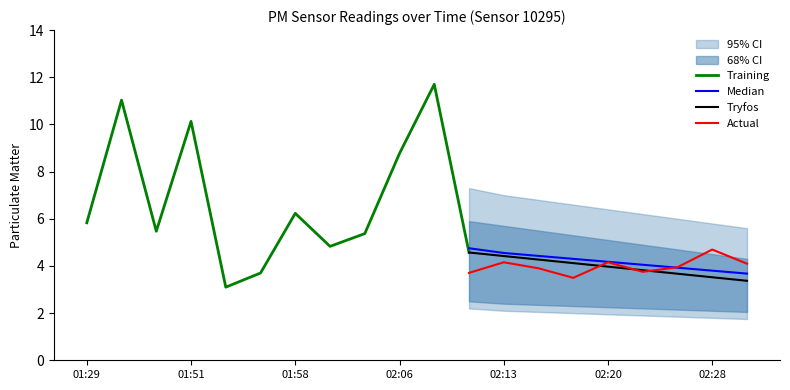

What is the minimum value for Tryfos?

3.4